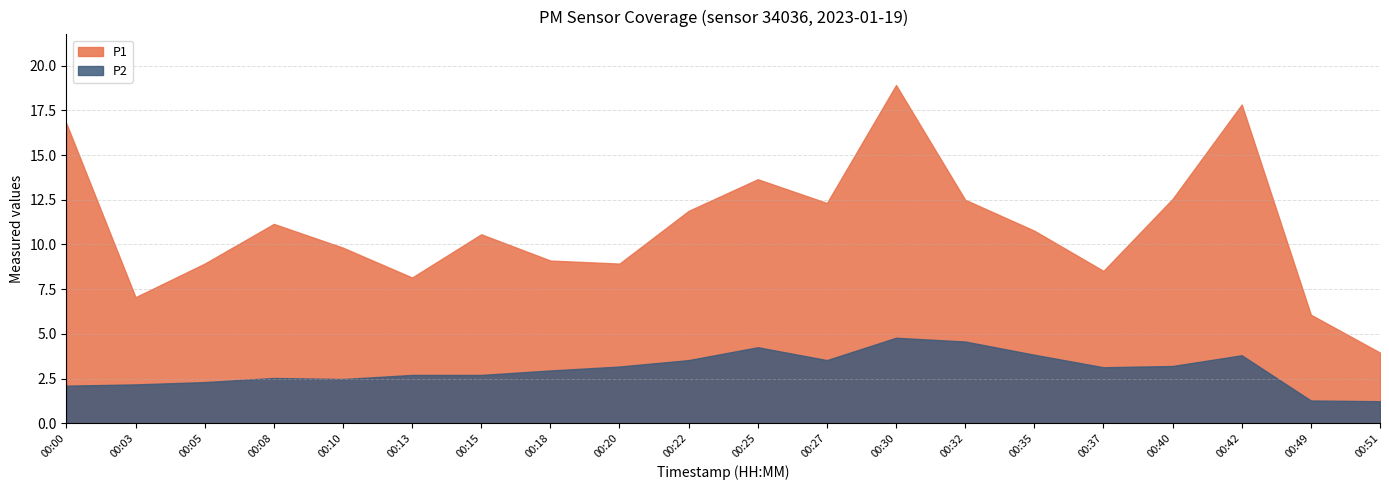

Which series has the widest spread of values?

P1